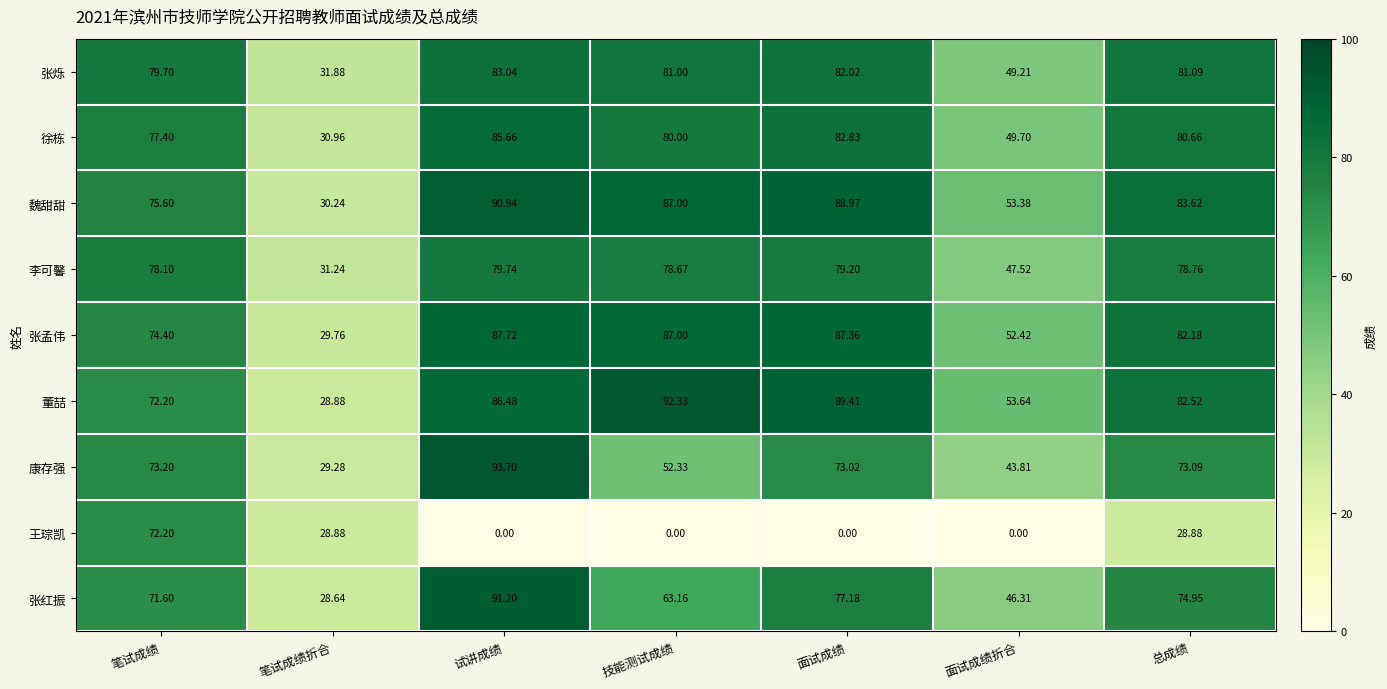

Where does the 董喆 series first go above 82?

试讲成绩